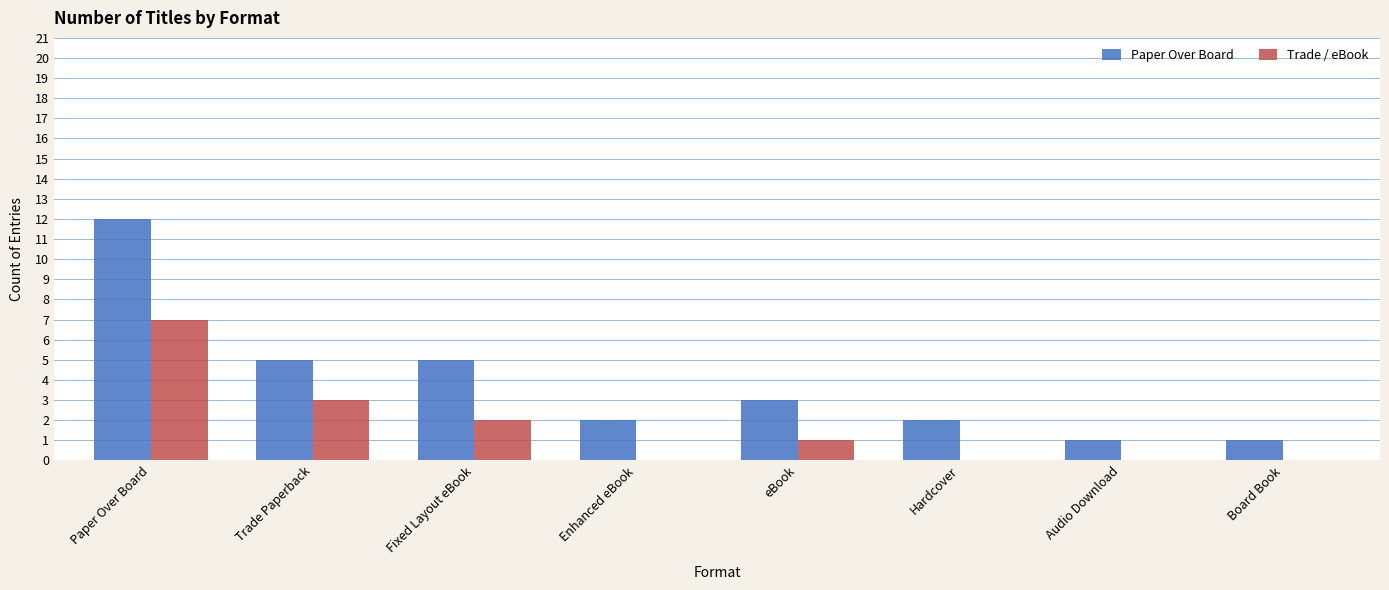

What is the average value of the Trade / eBook series?

2